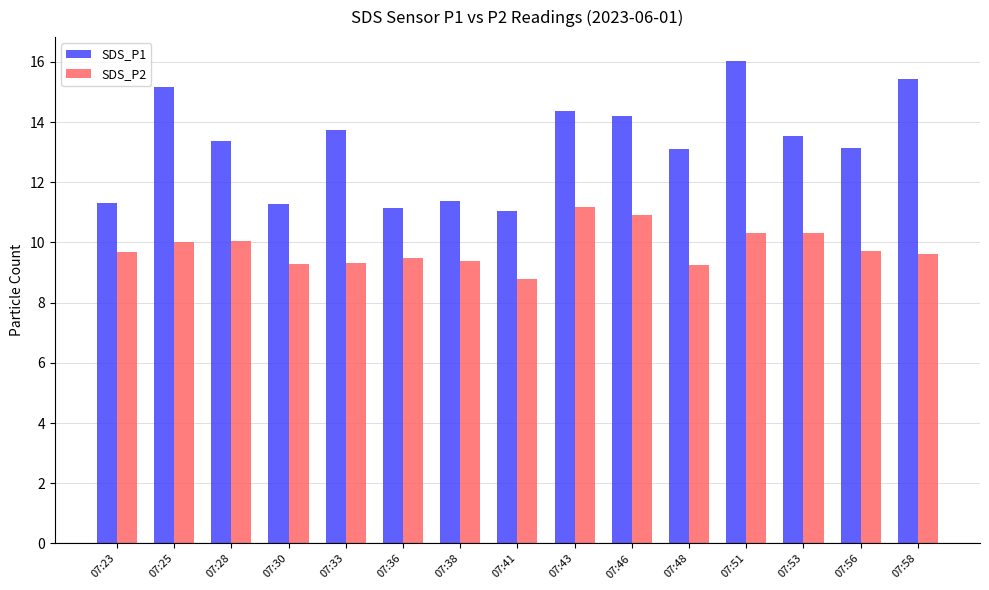

Where does the SDS_P2 series first go above 9?

07:23